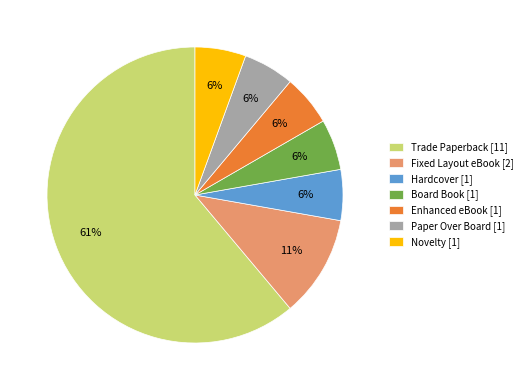

Which slice is the largest?

Trade Paperback [11]